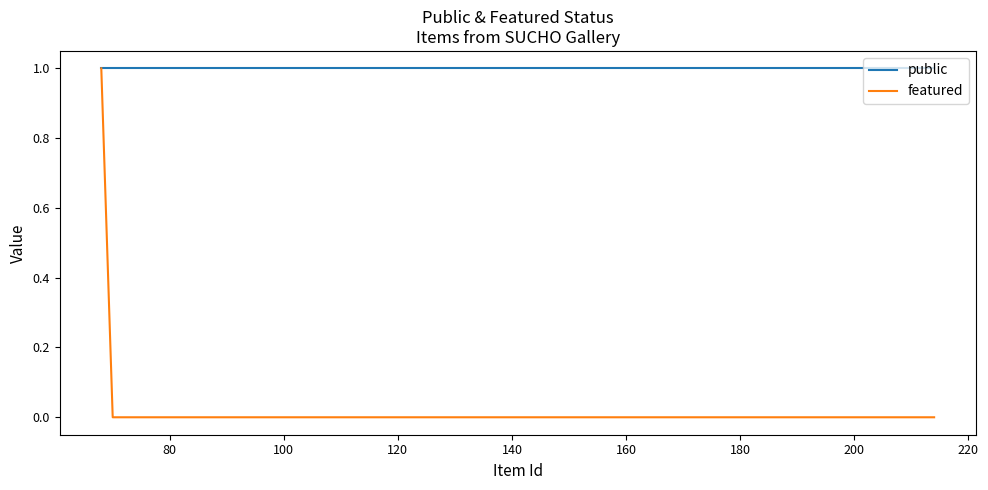

Does the chart display data point markers on the line(s)?

No